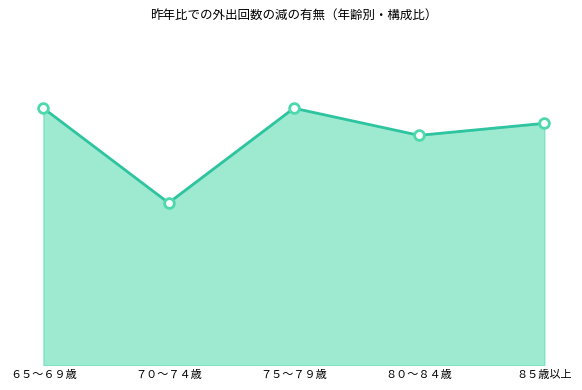

At which label is the value closest to 33?

８０～８４歳